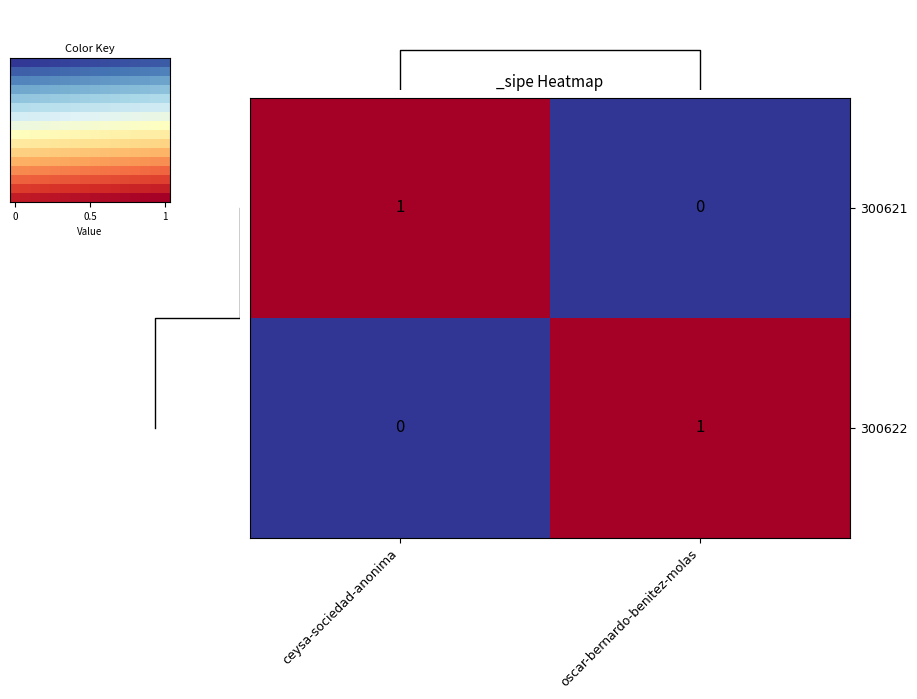

At which label is 300621 closest to 0?

oscar-bernardo-benitez-molas